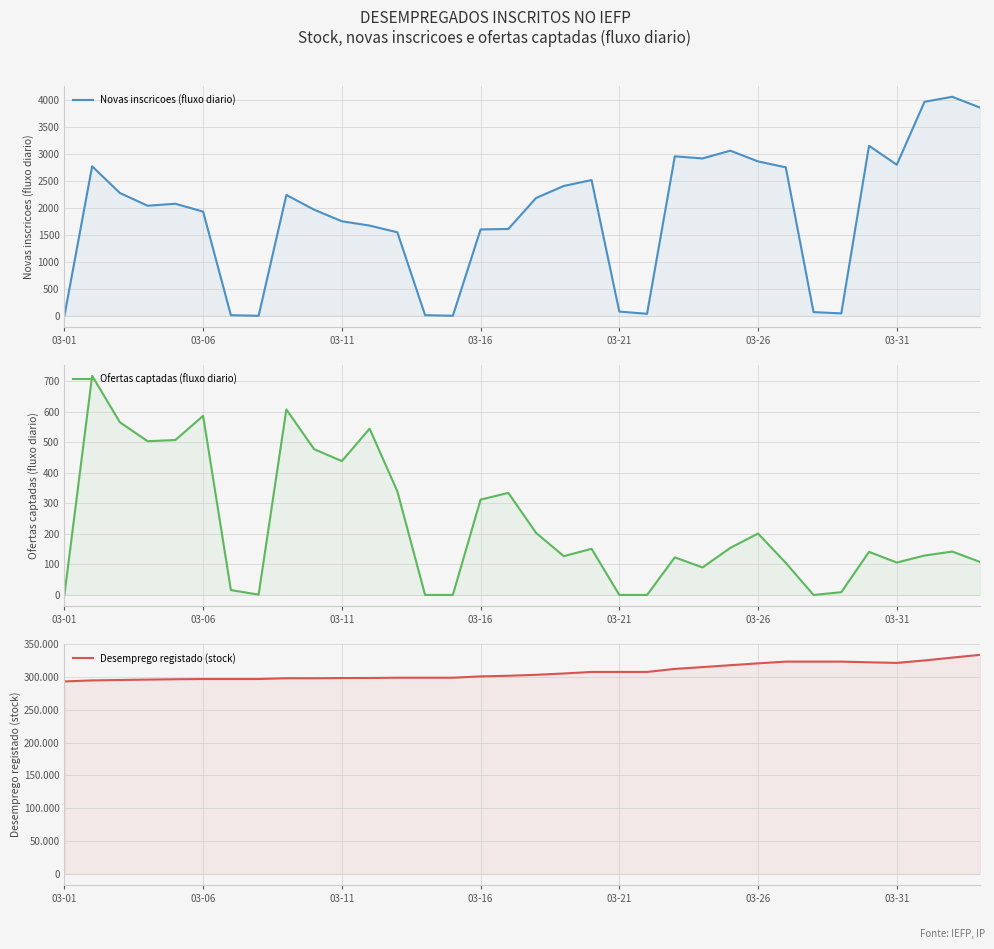

How many lines are shown in the chart?

3